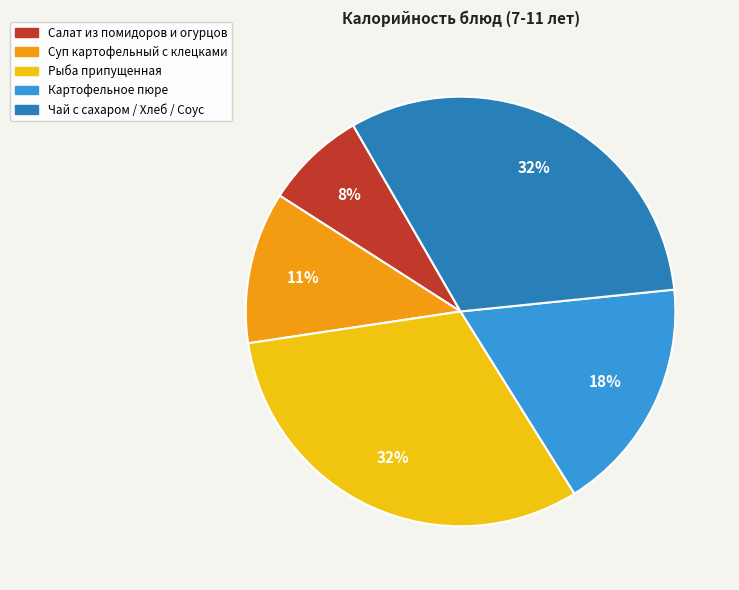

To the nearest percent, what is the difference between the largest and smallest slice percentages?

24%